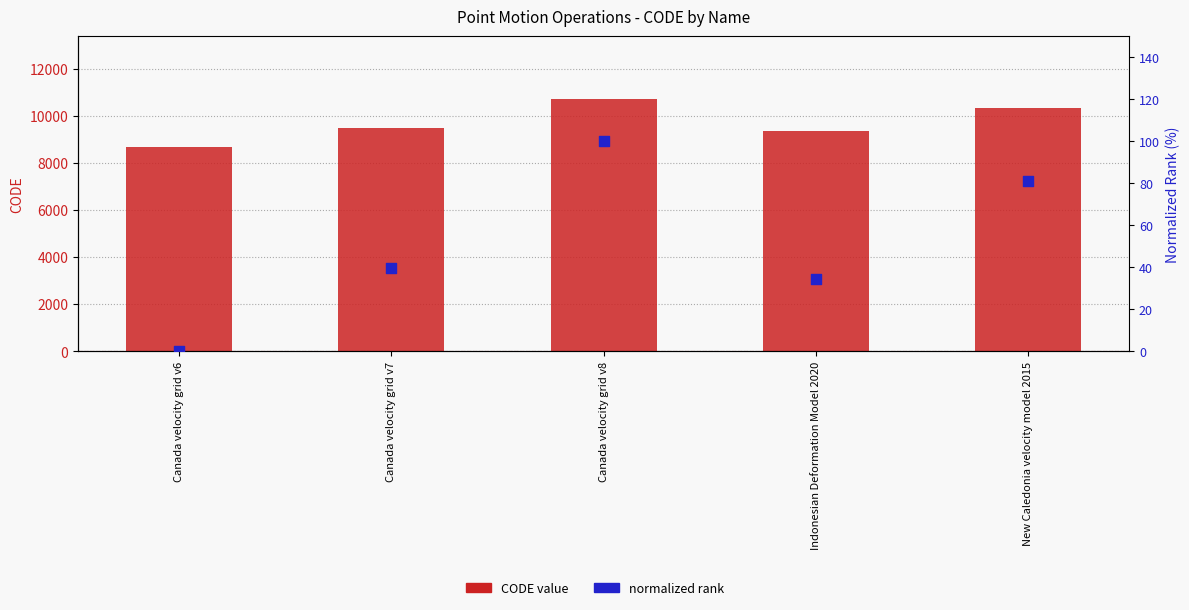

Is the value of normalized rank at Canada velocity grid v8 greater than the value of CODE value at Canada velocity grid v6?

No